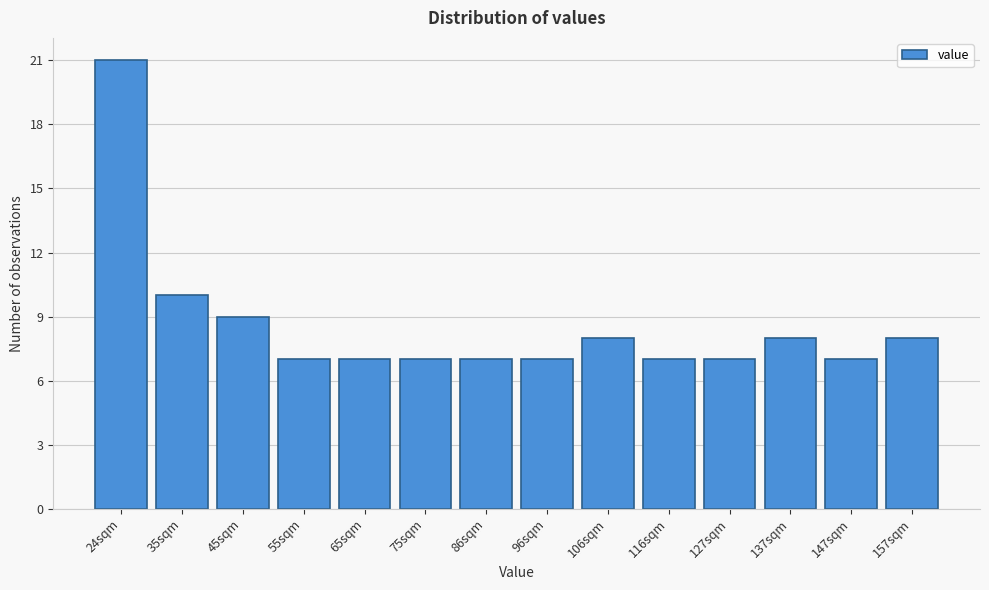

Reading left to right, list all the values displayed in this chart.

24sqm=21	35sqm=10	45sqm=9	55sqm=7	65sqm=7	75sqm=7	86sqm=7	96sqm=7	106sqm=8	116sqm=7	127sqm=7	137sqm=8	147sqm=7	157sqm=8